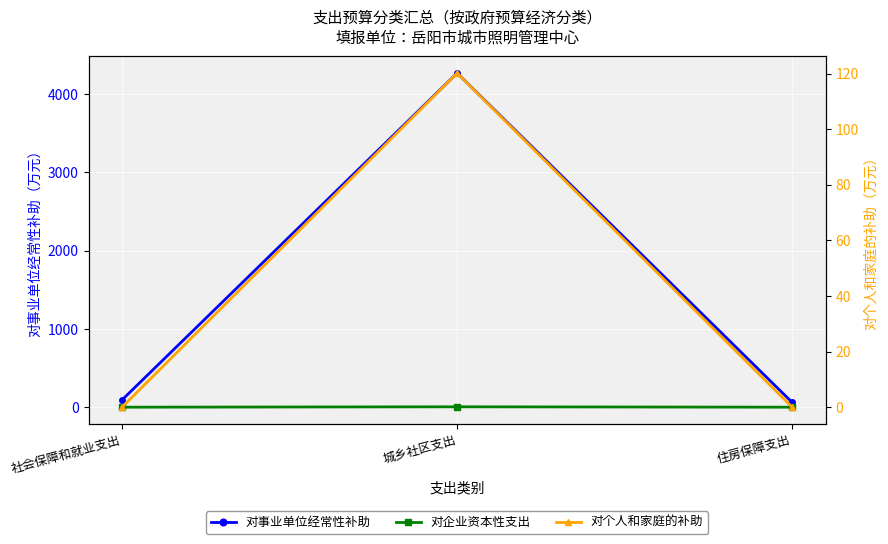

Which series has the largest total across all categories?

对事业单位经常性补助